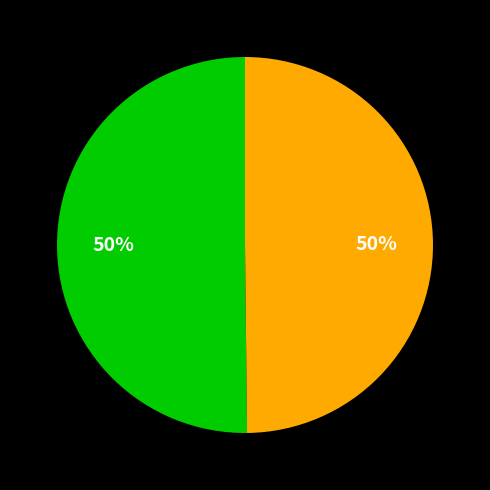

To the nearest percent, what is the average slice percentage?

50%